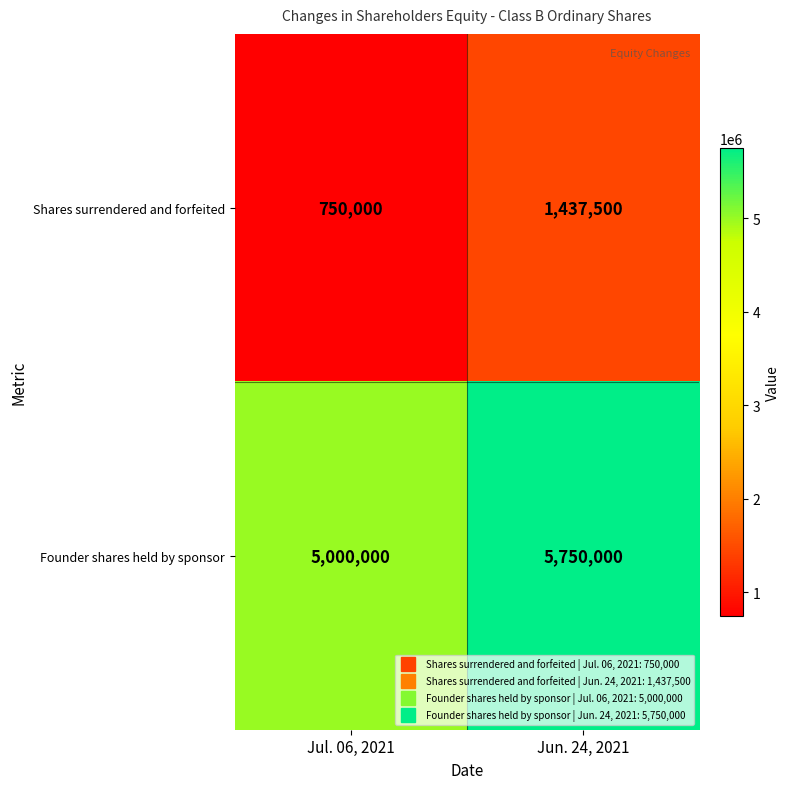

Reading left to right, list all the values displayed in this chart.

Shares surrendered and forfeited: Jul. 06, 2021=750000	Jun. 24, 2021=1437500
Founder shares held by sponsor: Jul. 06, 2021=5000000	Jun. 24, 2021=5750000